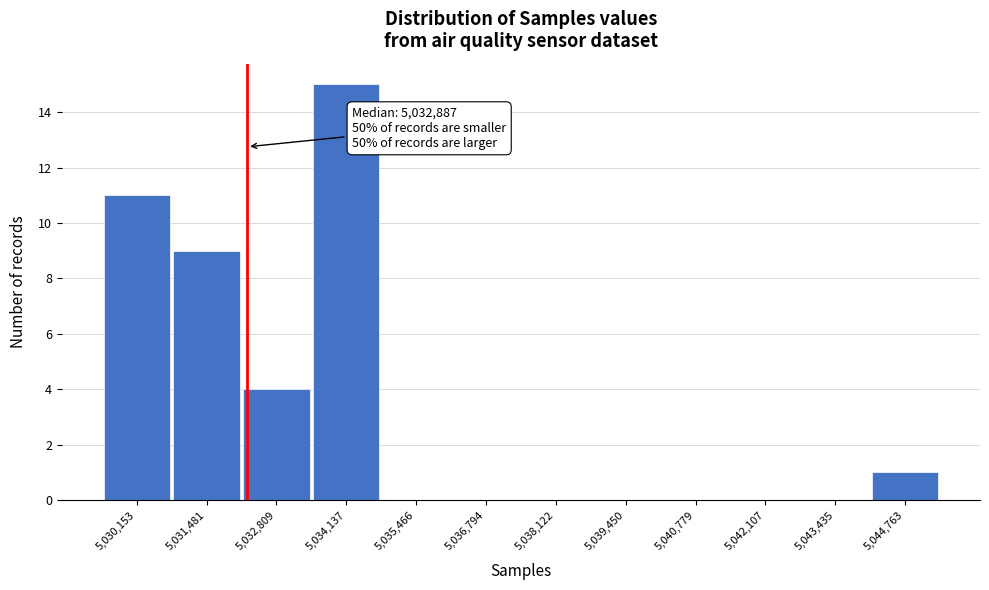

Reading left to right, extract all data points from this chart.

5,030,153=11	5,031,481=9	5,032,809=4	5,034,137=15	5,035,466=0	5,036,794=0	5,038,122=0	5,039,450=0	5,040,779=0	5,042,107=0	5,043,435=0	5,044,763=1